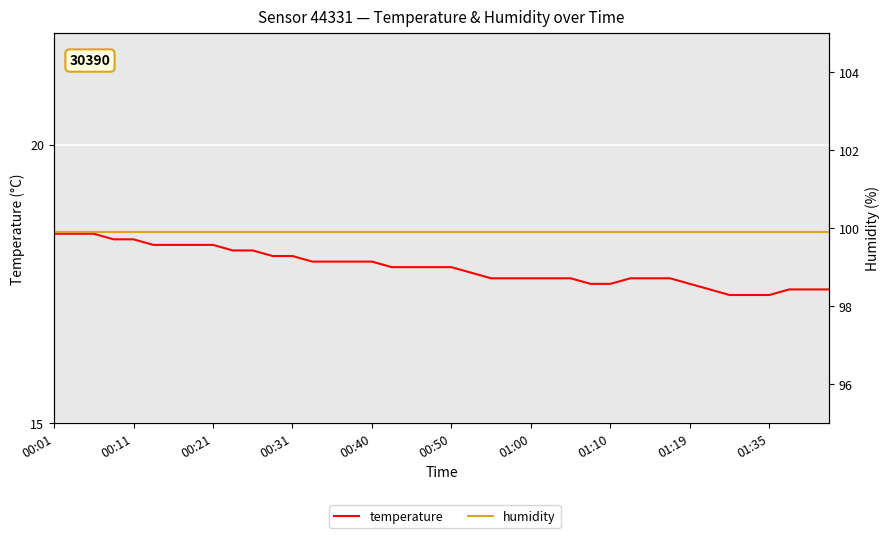

What are all the series names shown in the legend?

temperature, humidity